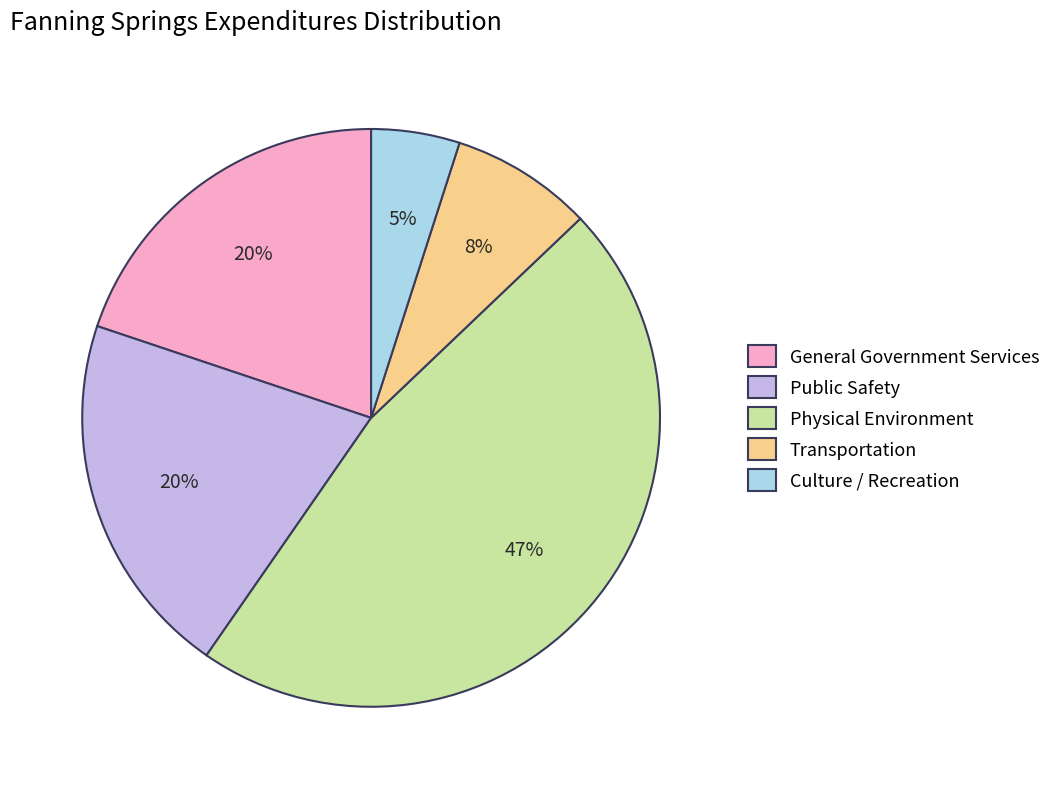

What percentage is the Culture / Recreation slice, to the nearest percent?

5%